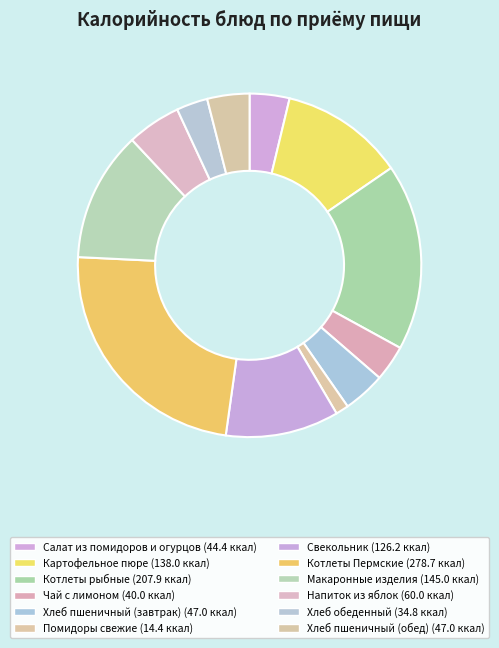

Which slice is the smallest?

Помидоры свежие